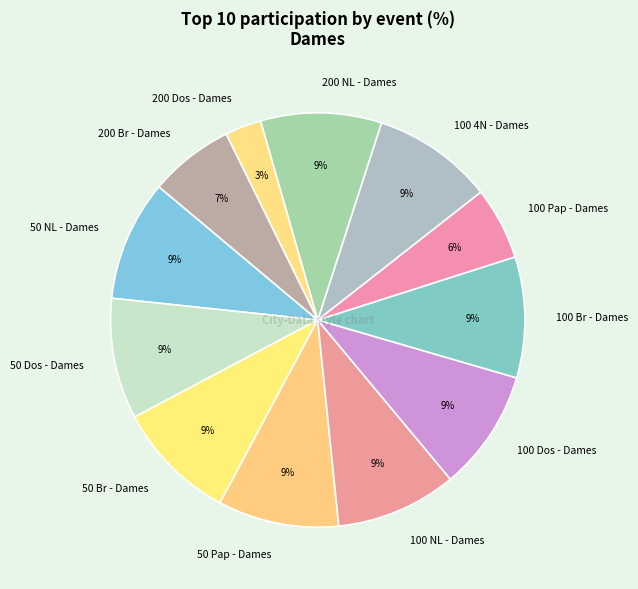

The 100 NL - Dames slice represents 9% of the pie. True or false?

True